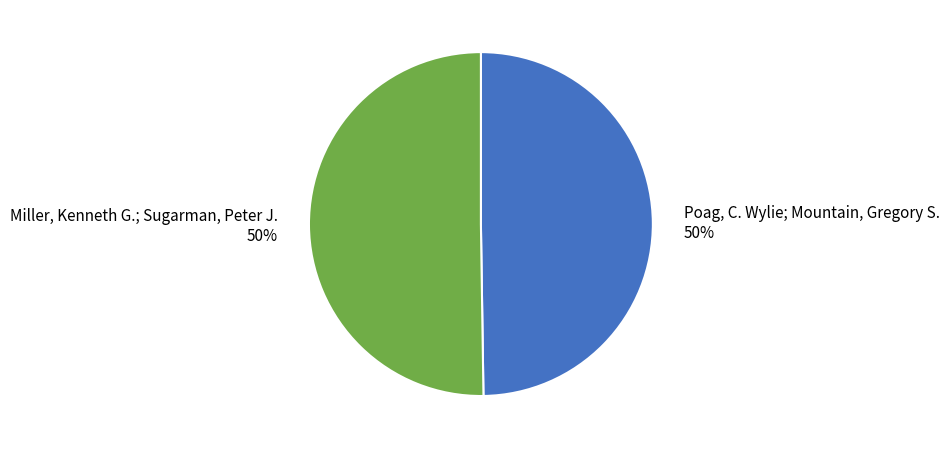

The Miller, Kenneth G.; Sugarman, Peter J. slice represents 50% of the pie. True or false?

True